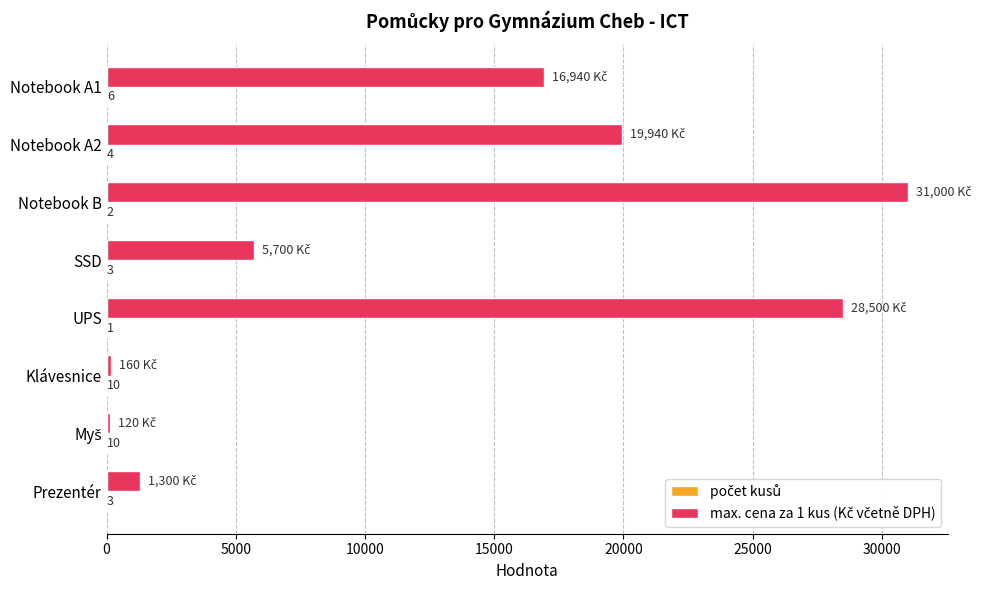

What is the greatest value displayed?

31000